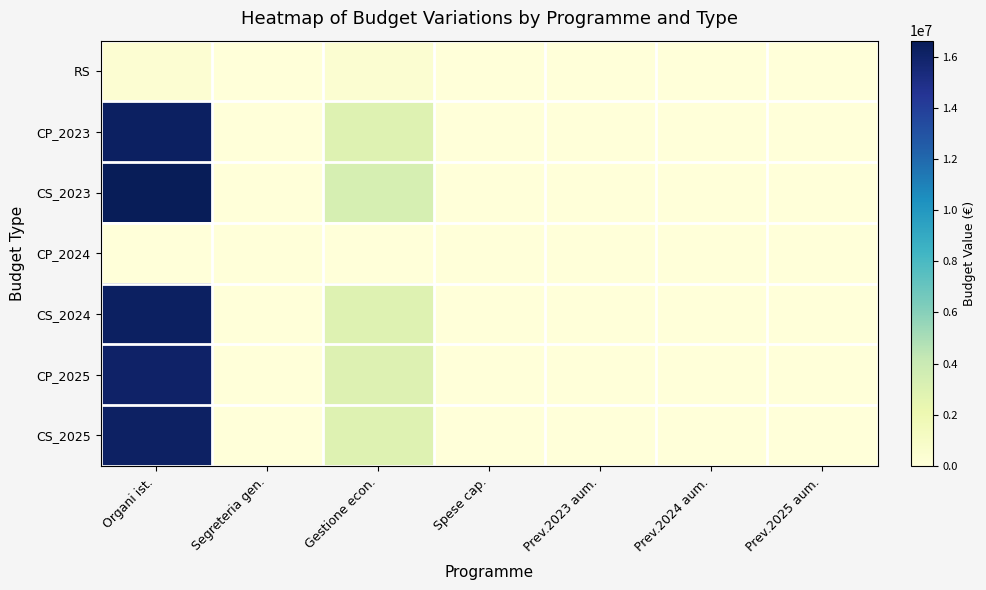

Which has a higher value, Organi ist. or Spese cap.?

Organi ist.